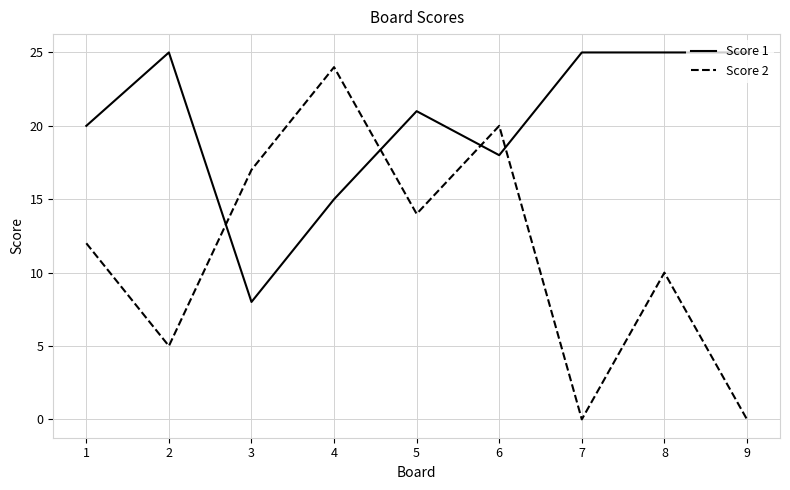

Reading left to right, transcribe all the data shown in this chart.

Score 1: 1=20	2=25	3=8	4=15	5=21	6=18	7=25	8=25	9=25
Score 2: 1=12	2=5	3=17	4=24	5=14	6=20	7=0	8=10	9=0